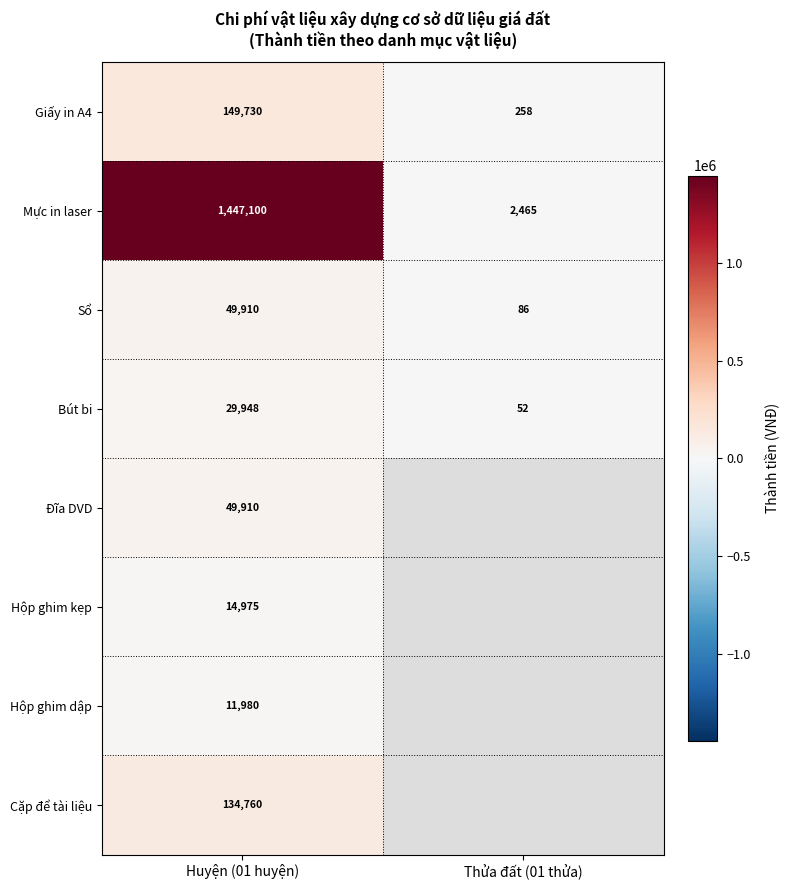

List the labels in order of Bút bi value, largest first.

Huyện (01 huyện), Thửa đất (01 thửa)